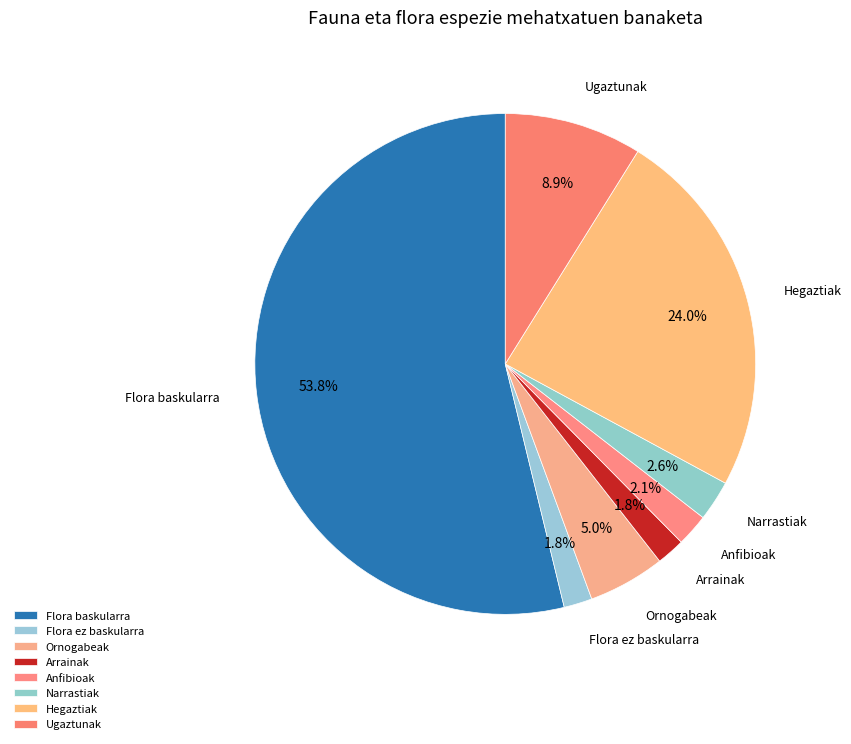

To the nearest percent, what percentage of the pie is Anfibioak?

2%